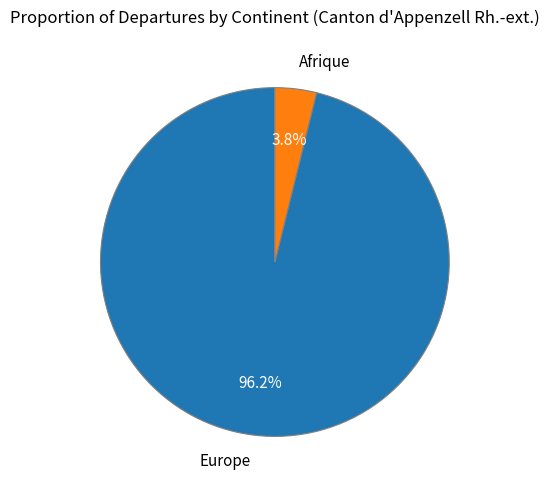

Which has a higher value, Europe or Afrique?

Europe